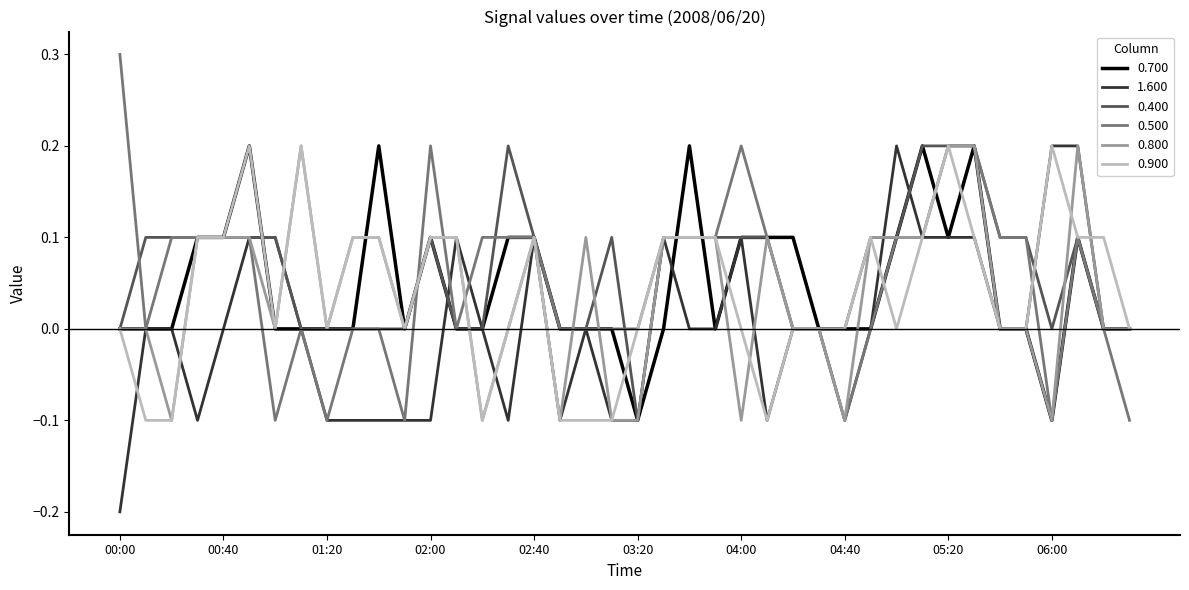

At how many categories does at least one series exceed 0?

33